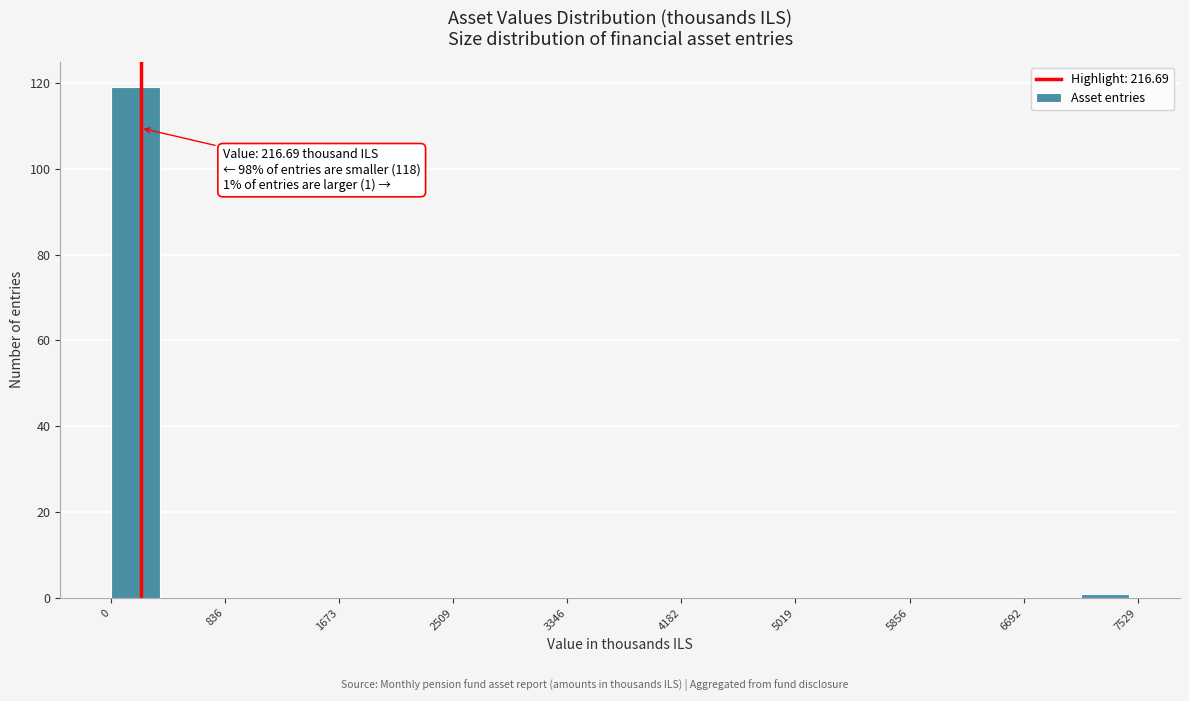

Over which range of the x-axis is the bar tallest?

0 to 400